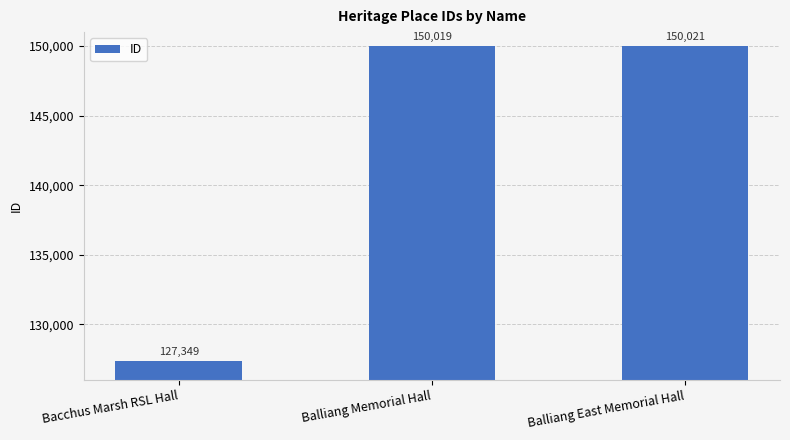

Reading right to left, what are all the values shown in this chart?

Balliang East Memorial Hall=150021	Balliang Memorial Hall=150019	Bacchus Marsh RSL Hall=127349